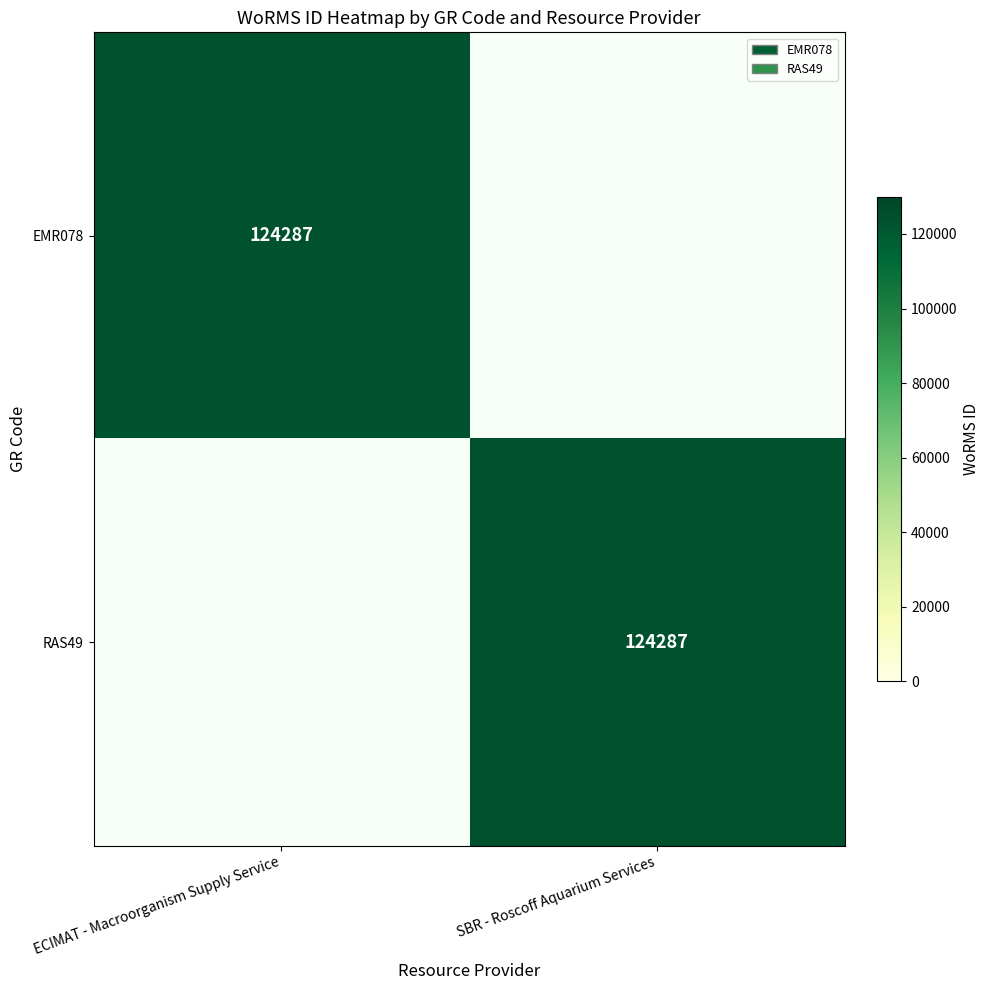

The value of RAS49 at SBR - Roscoff Aquarium Services is 183128. True or false?

False